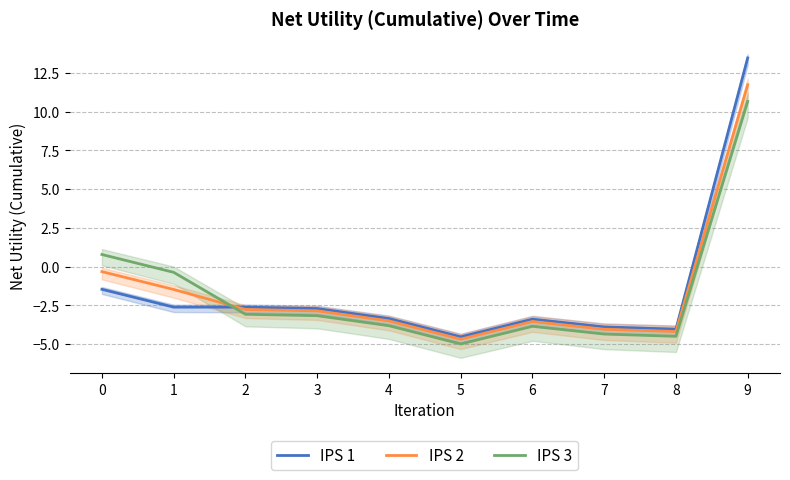

What is the sum of the IPS 1 values at 5 and 8?

-8.6